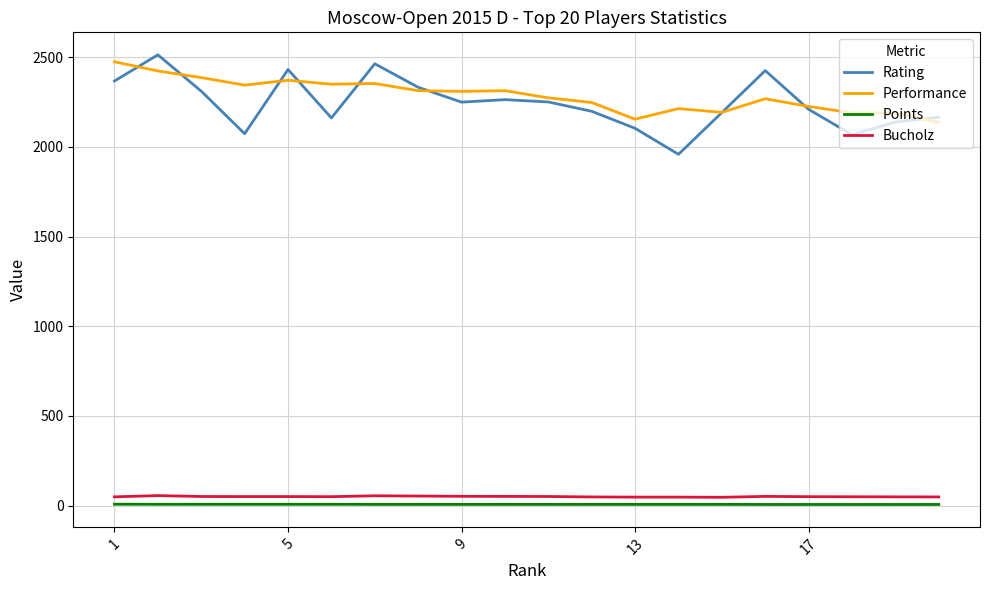

Which series has the largest range (max minus min)?

Rating